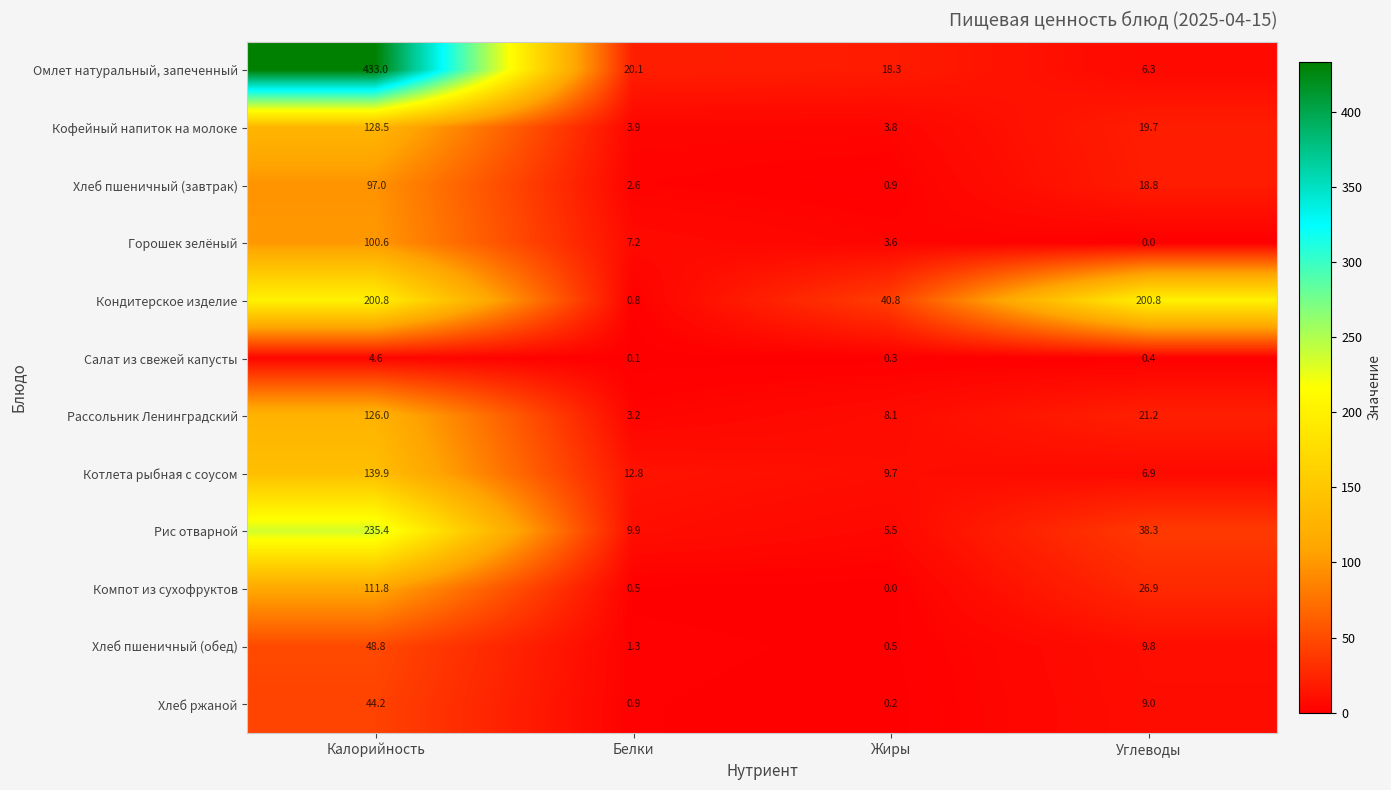

Rank the series at Углеводы from highest to lowest value.

Кондитерское изделие, Рис отварной, Компот из сухофруктов, Рассольник Ленинградский, Кофейный напиток на молоке, Хлеб пшеничный (завтрак), Хлеб пшеничный (обед), Хлеб ржаной, Котлета рыбная с соусом, Омлет натуральный, запеченный, Салат из свежей капусты, Горошек зелёный